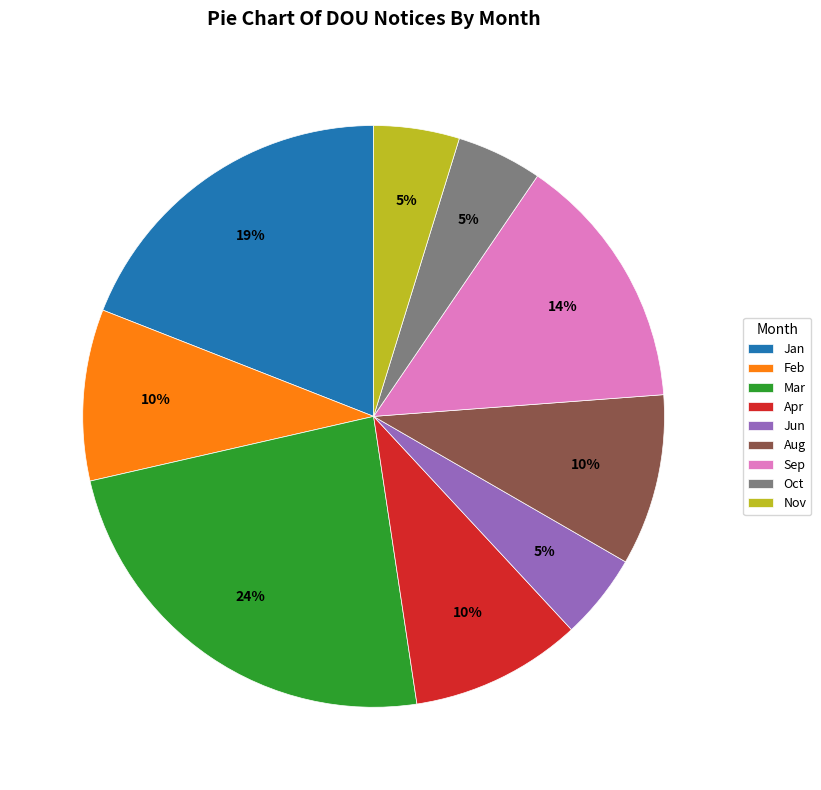

To the nearest percent, what is the average slice percentage?

11%